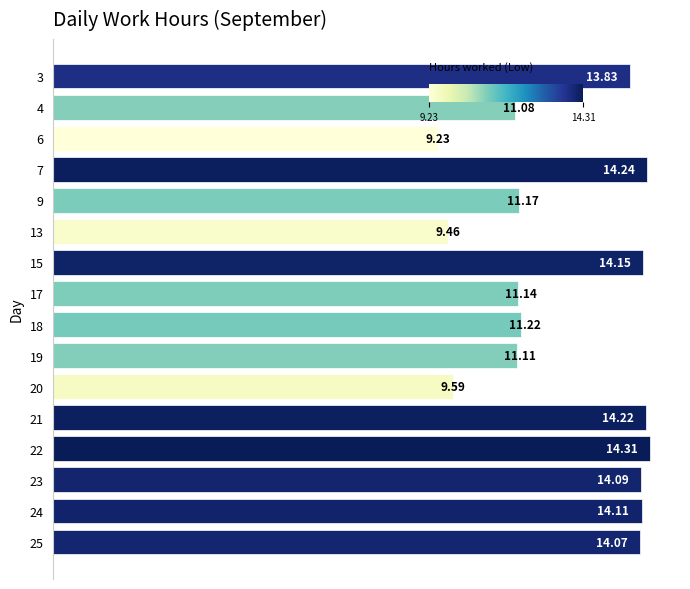

Rank the categories by value from highest to lowest.

22, 7, 21, 15, 24, 23, 25, 3, 18, 9, 17, 19, 4, 20, 13, 6